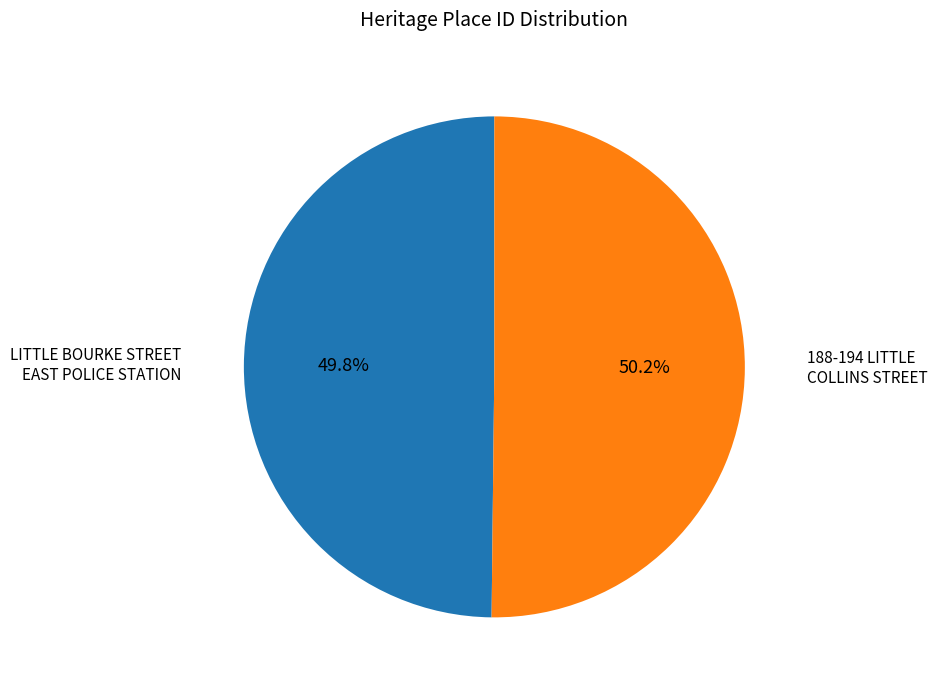

Does any single category account for the majority?

Yes